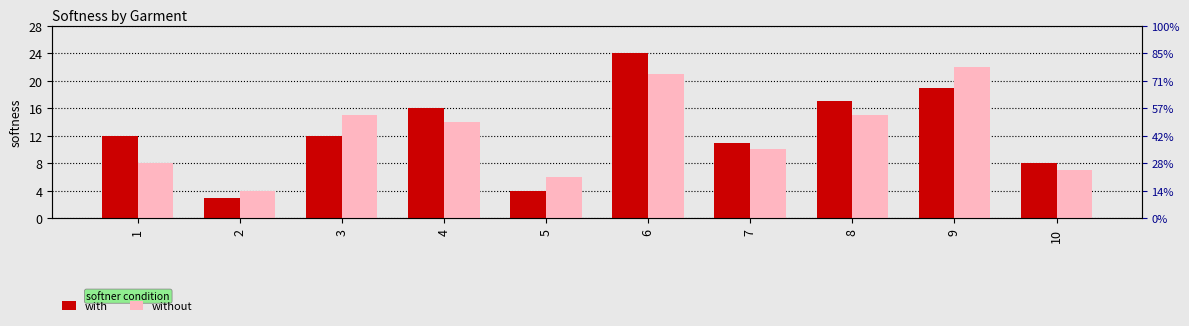

Rank the categories by without value from highest to lowest.

9, 6, 3, 8, 4, 7, 1, 10, 5, 2